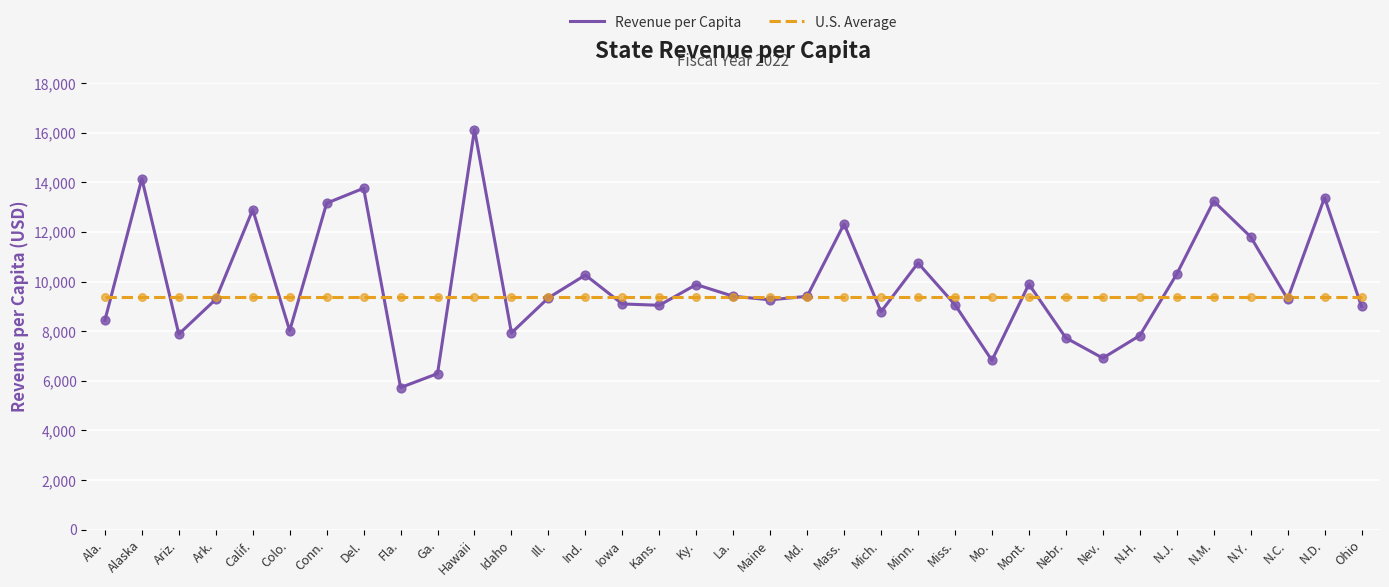

Which series has the widest spread of values?

Revenue per Capita